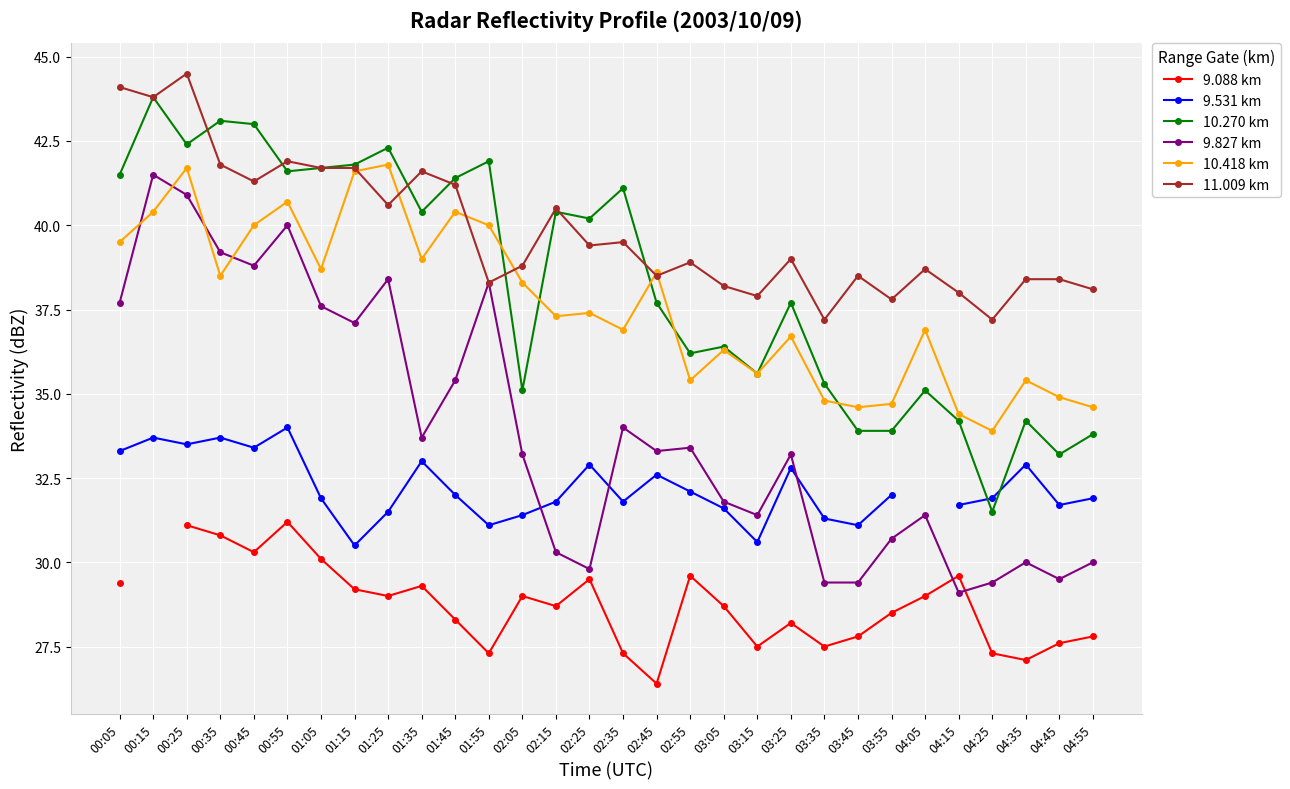

What is the difference between the highest and lowest values at 03:55?

9.3